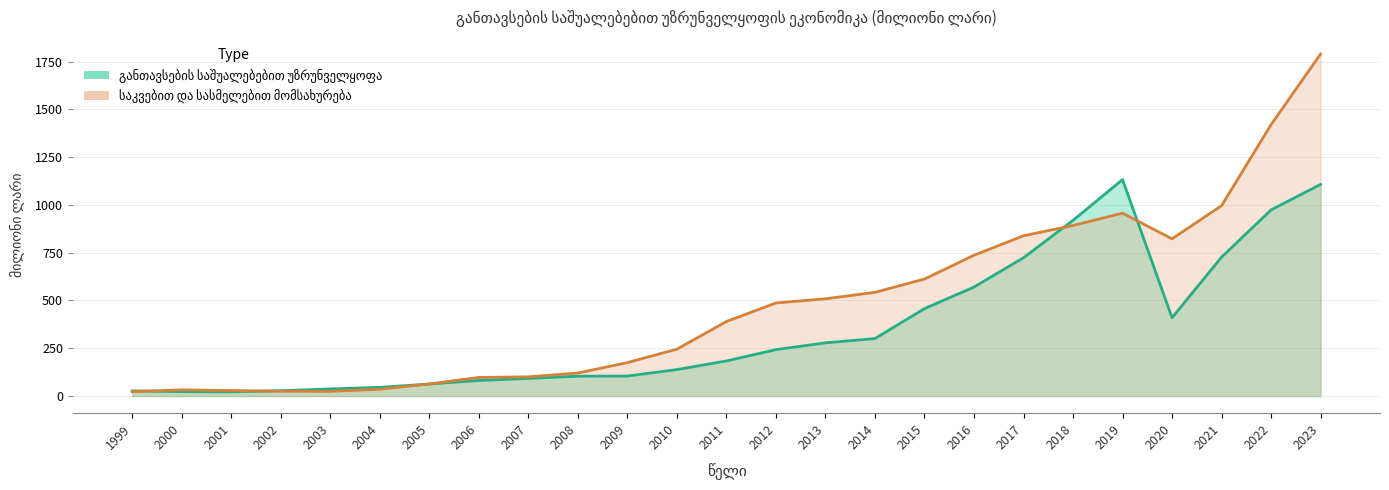

What are all the series names shown in the legend?

განთავსების საშუალებებით უზრუნველყოფა, საკვებით და სასმელებით მომსახურება